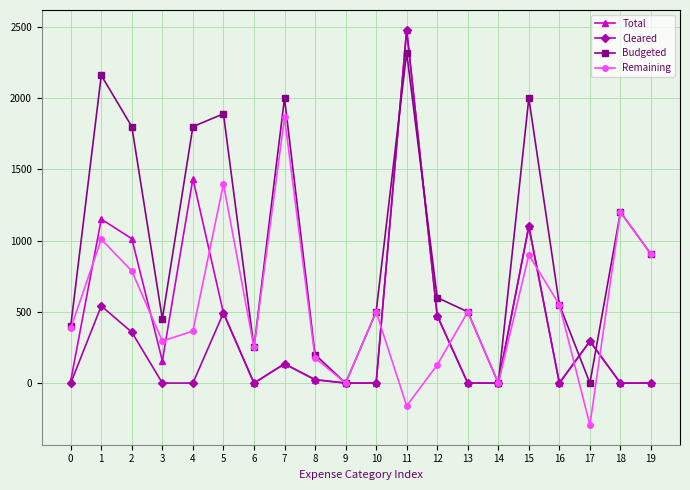

How many values in the Cleared series exceed 0?

9